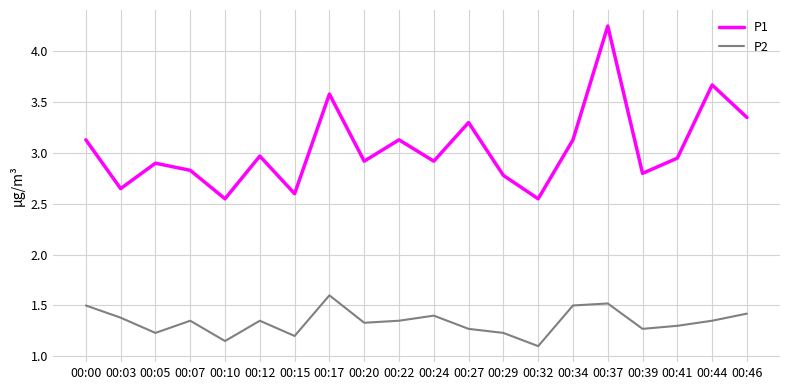

What is the difference between the maximum and minimum values in the P1 series?

1.7